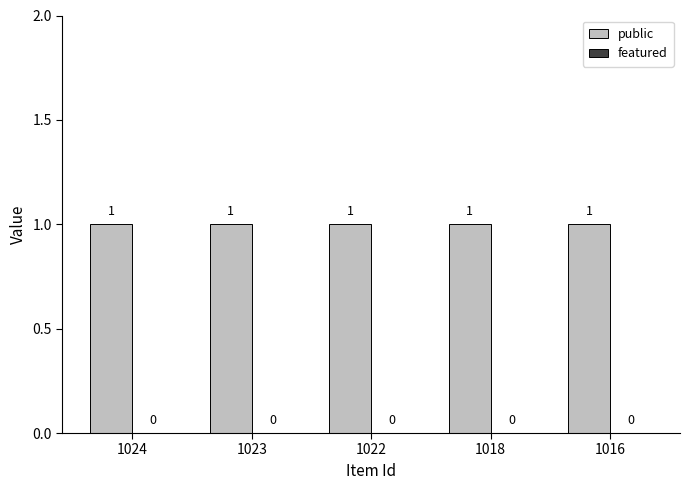

How many data points does each series have?

5